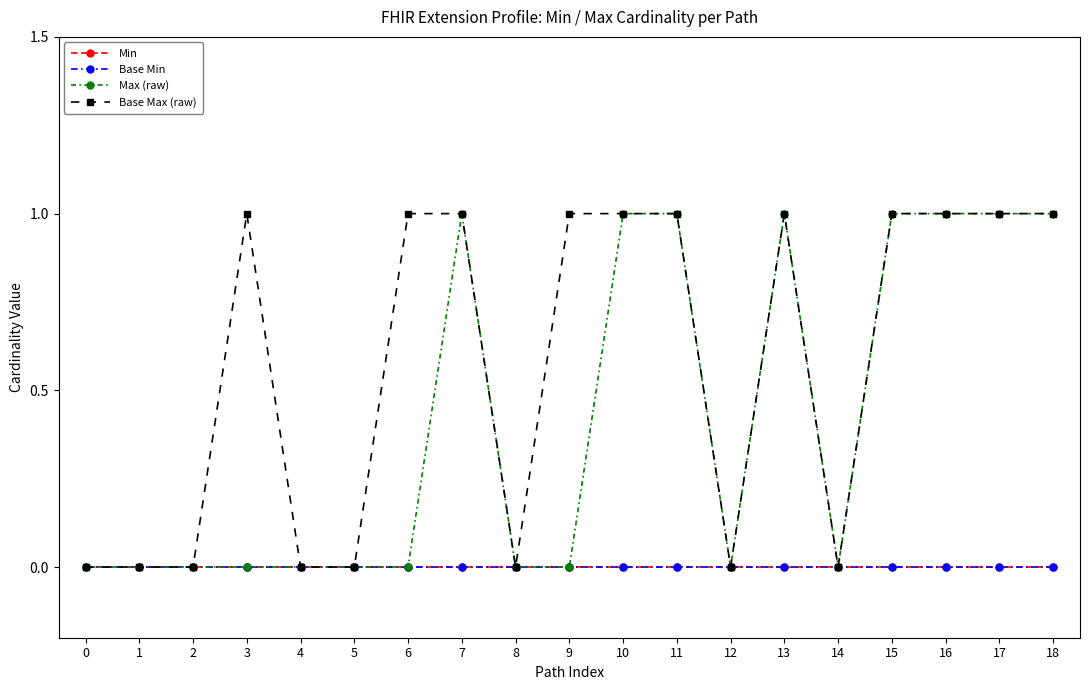

Is this an area chart (filled region under the line)?

No